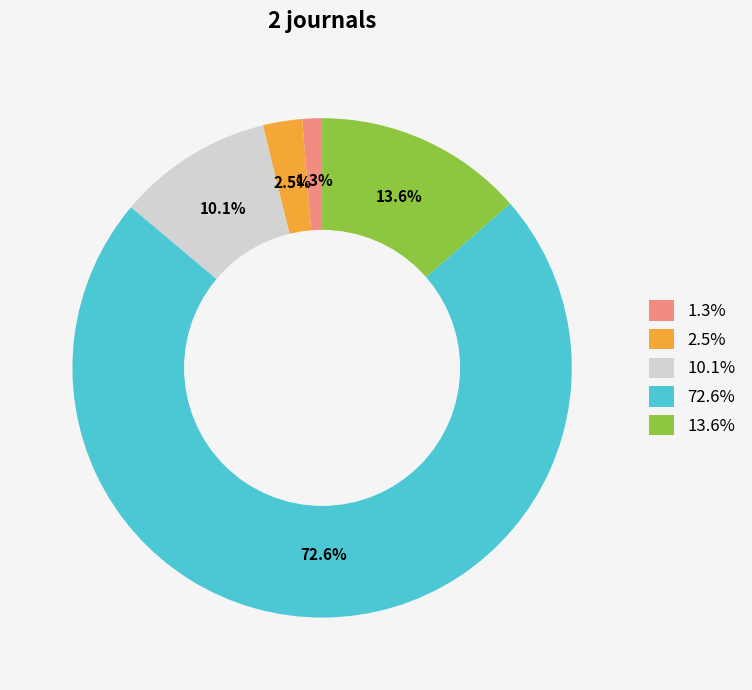

How many segments does this pie chart have?

5